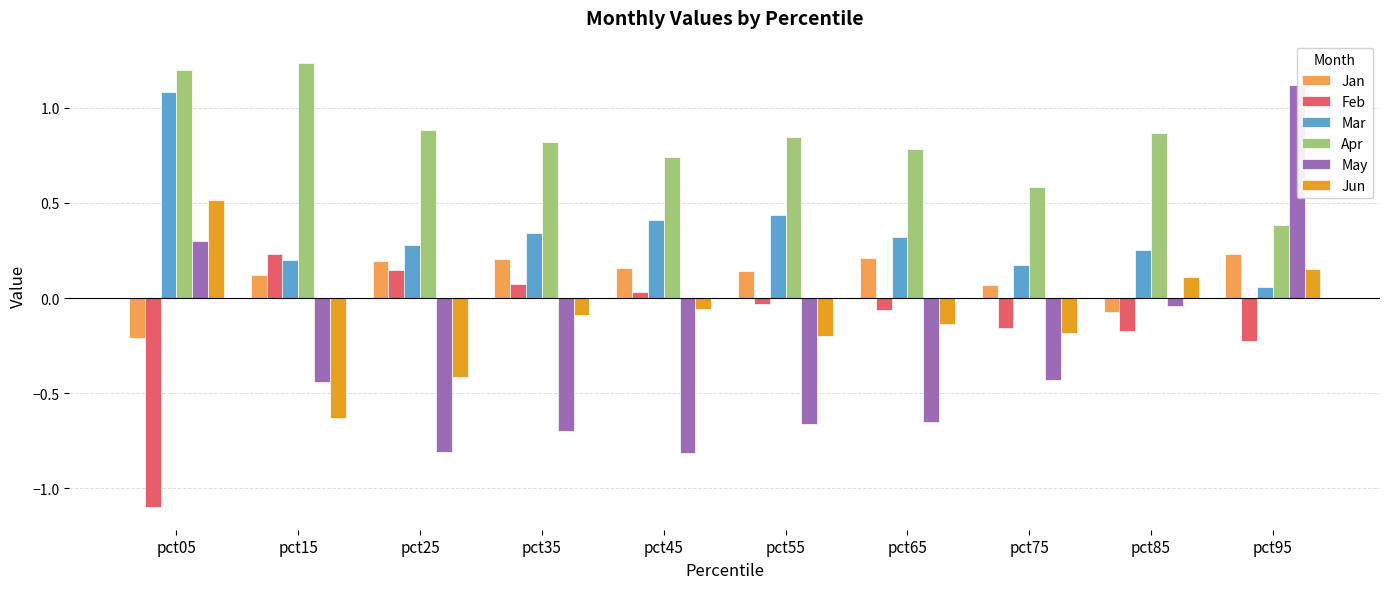

At pct55, list the series in order from smallest to largest.

May, Jun, Feb, Jan, Mar, Apr